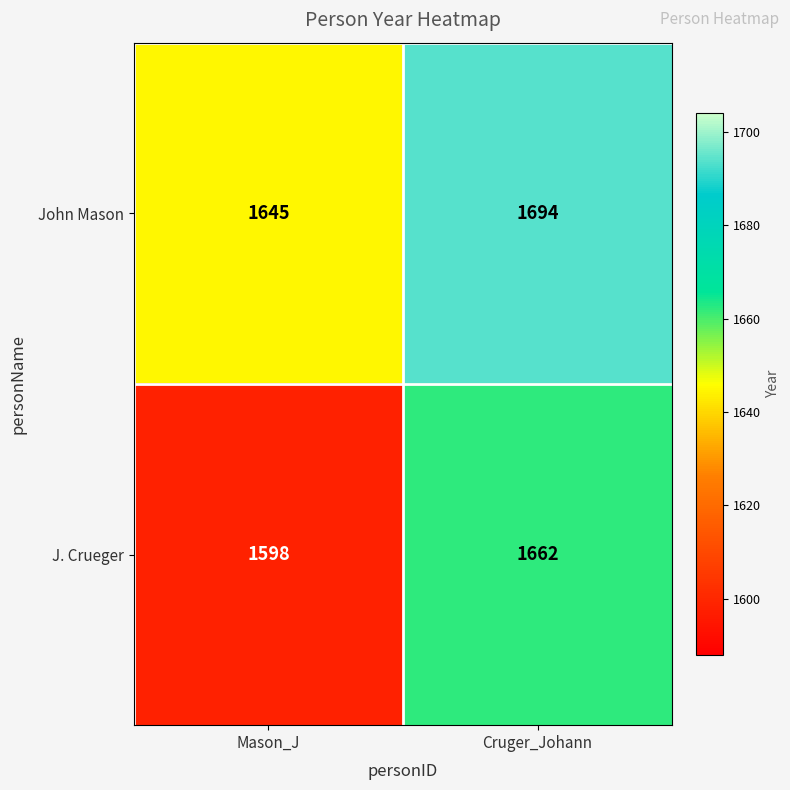

List the series in order of their overall mean, lowest first.

J. Crueger, John Mason